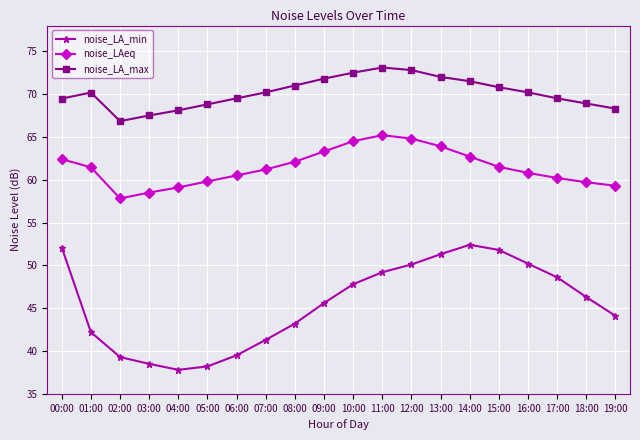

What is the average value of the noise_LA_max series?

70.1